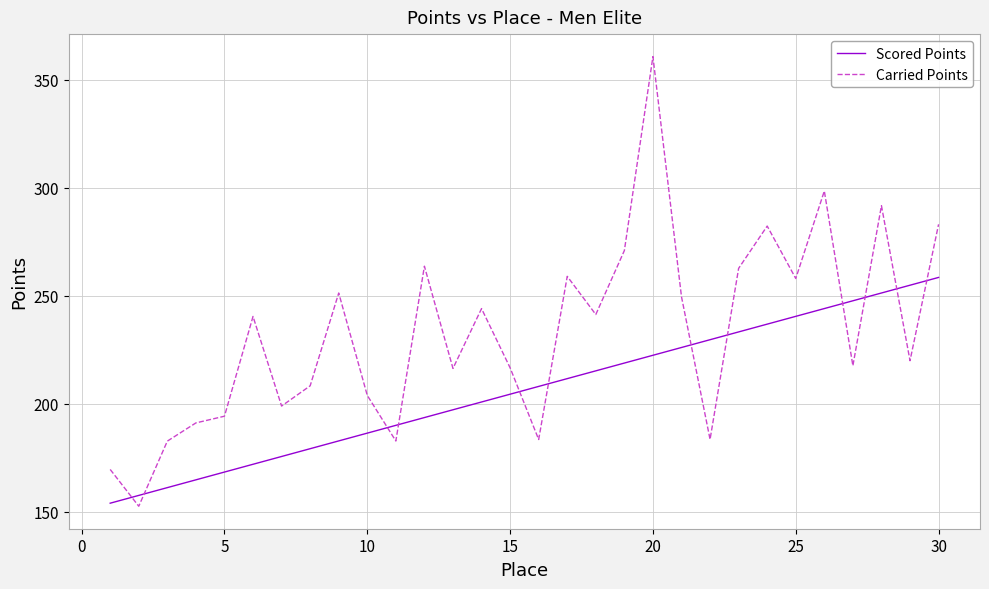

What is the smallest value displayed?

152.6